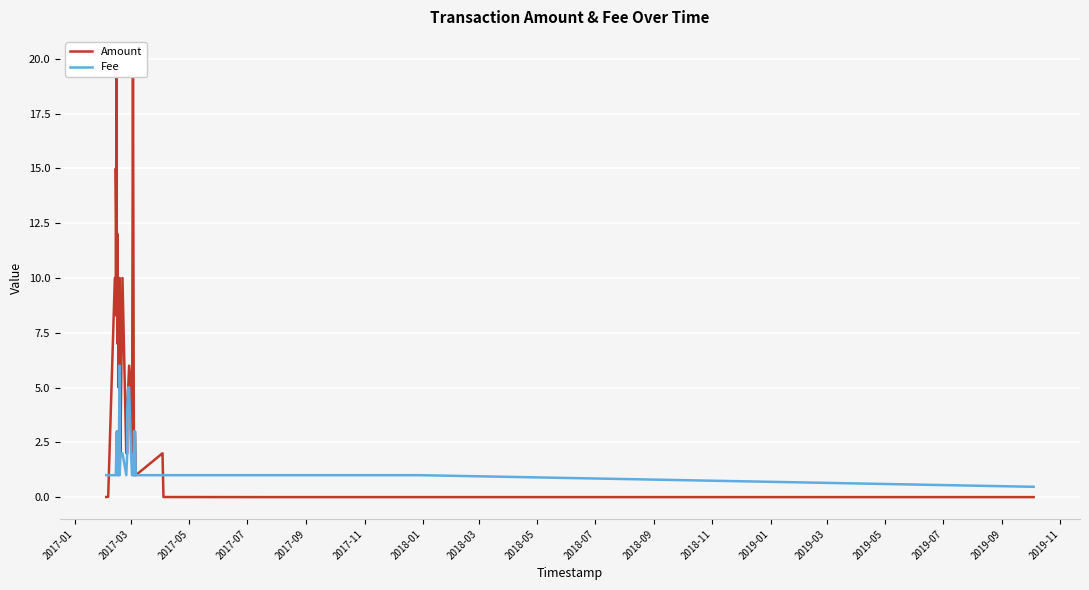

In Amount, how many points are lower than both neighbors (excluding endpoints)?

9